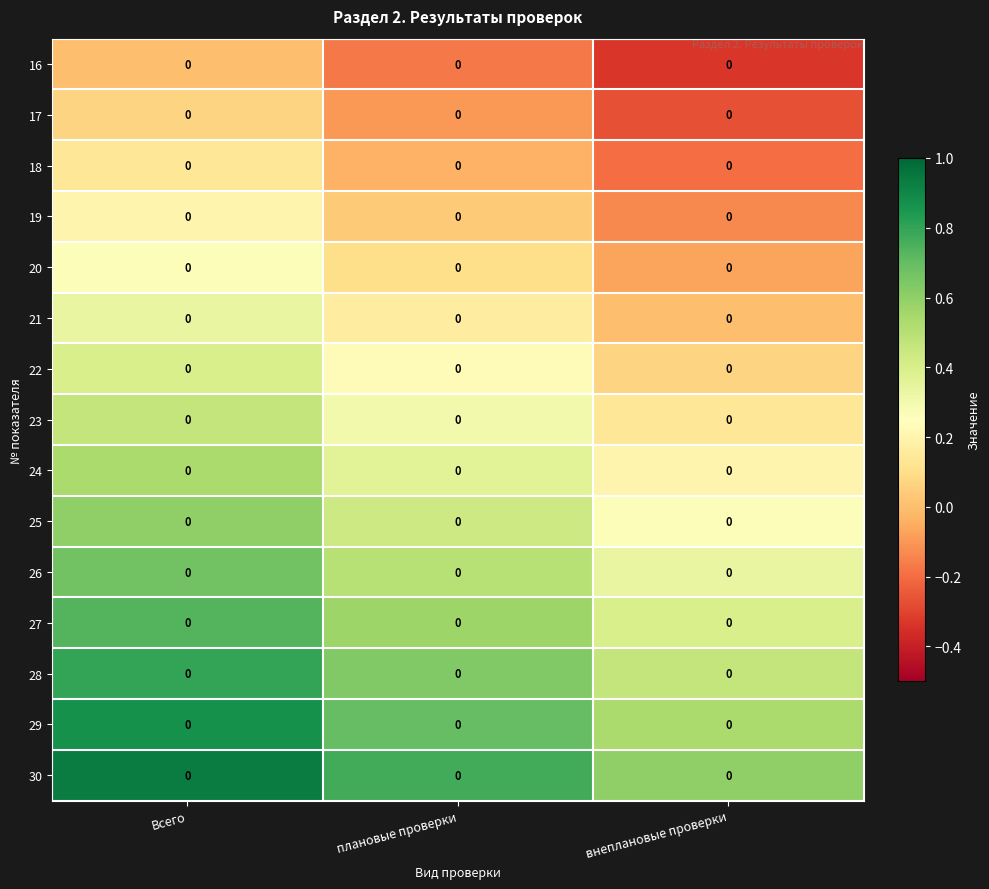

What is the spread (max minus min) of values at плановые проверки?

0.9